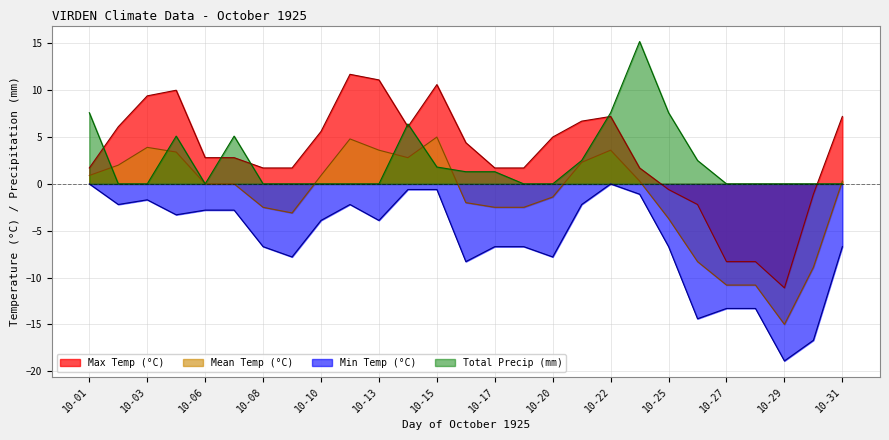

What is the difference between the maximum and second lowest values in the Max Temp (°C) series?

20.0